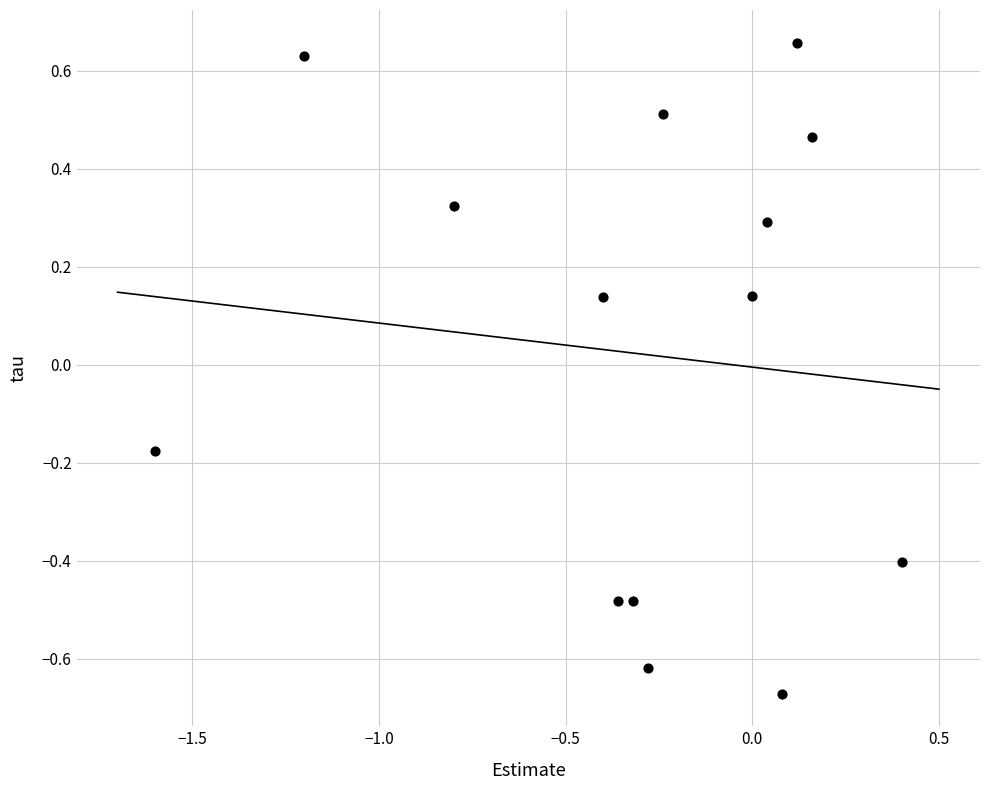

What is the range of Y values (max minus min)?

1.3